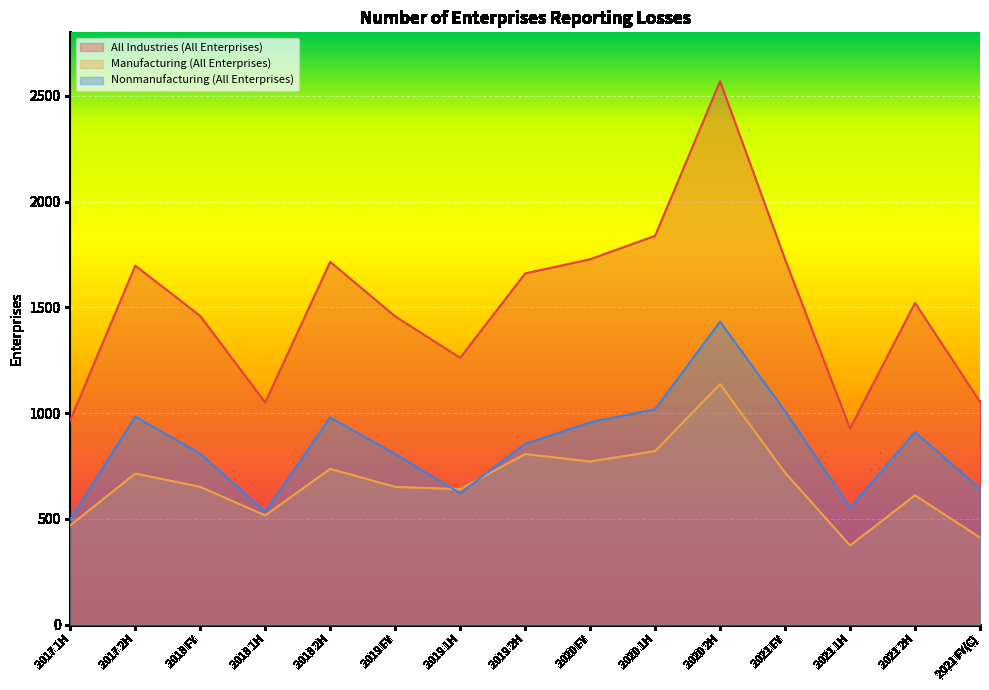

How many lines are shown in the chart?

3